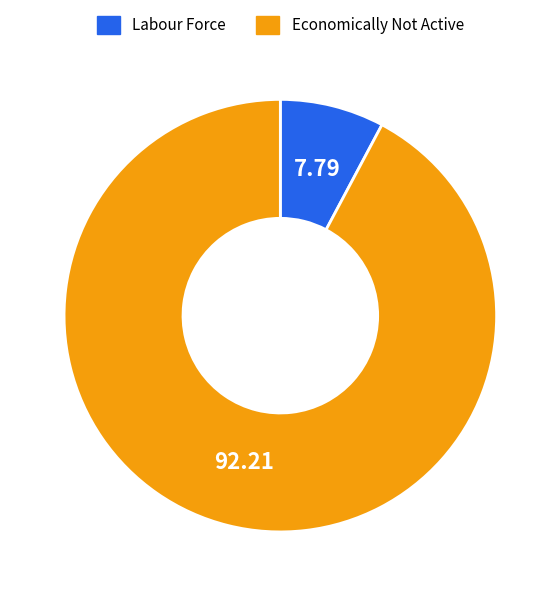

How many slices are in this pie chart?

2